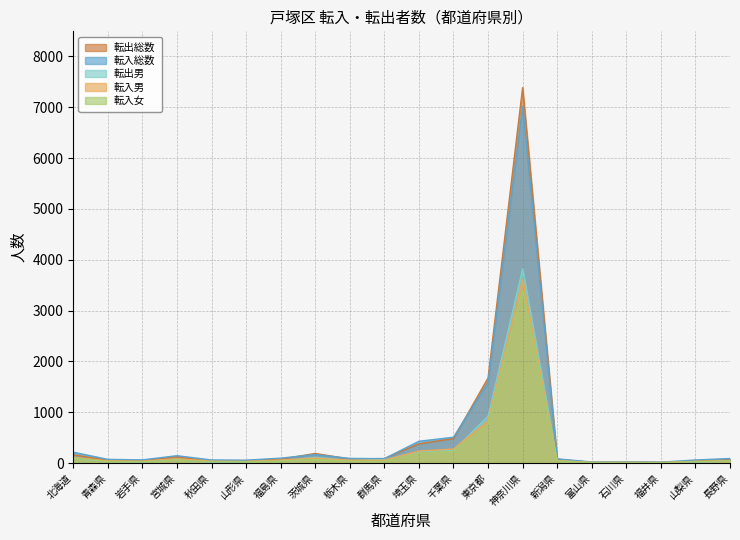

Which series changed the most between 千葉県 and 山梨県?

転入総数